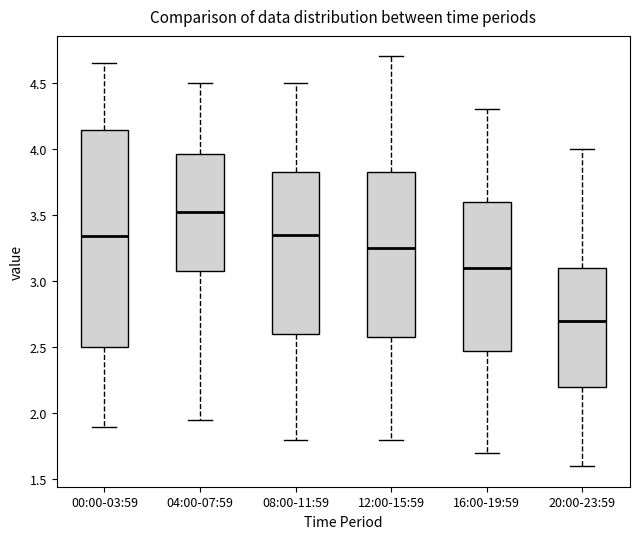

Reading left to right, transcribe this box plot: for each box, give where its median line is, the range the box spans, and where its two whiskers end, as read against the y-axis. The values are not printed on the chart, so give them approximately, as read against the axis.

00:00-03:59: median 3.35, box 2.50 to 4.15, whiskers 1.90 to 4.65
04:00-07:59: median 3.55, box 3.10 to 3.95, whiskers 1.95 to 4.50
08:00-11:59: median 3.35, box 2.60 to 3.85, whiskers 1.80 to 4.50
12:00-15:59: median 3.25, box 2.60 to 3.85, whiskers 1.80 to 4.70
16:00-19:59: median 3.10, box 2.50 to 3.60, whiskers 1.70 to 4.30
20:00-23:59: median 2.70, box 2.20 to 3.10, whiskers 1.60 to 4.00